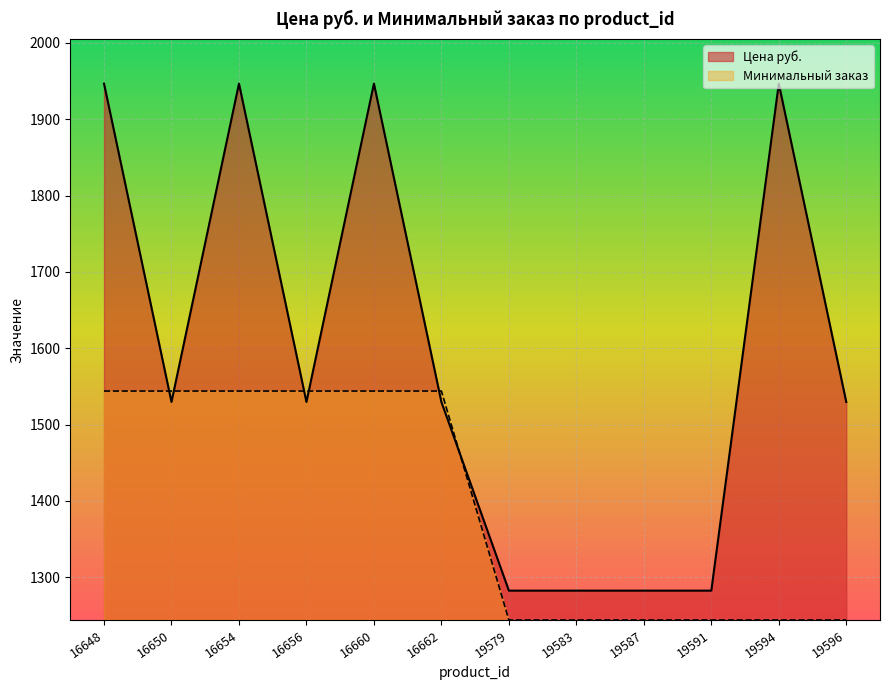

Is the value of Минимальный заказ at 16648 greater than the value of Цена руб. at 16662?

Yes